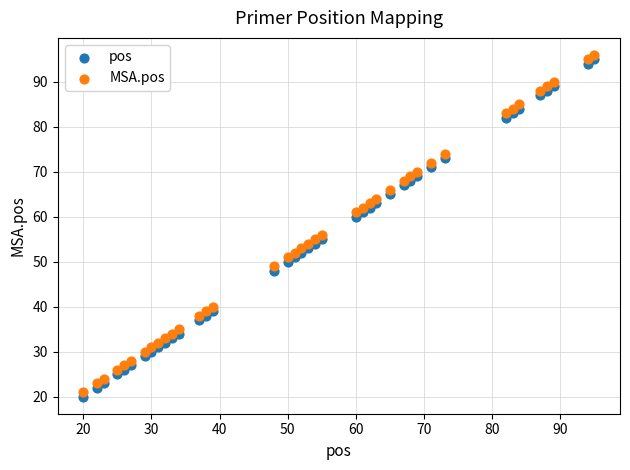

Across all data points, what is the range of X values (max minus min)?

75